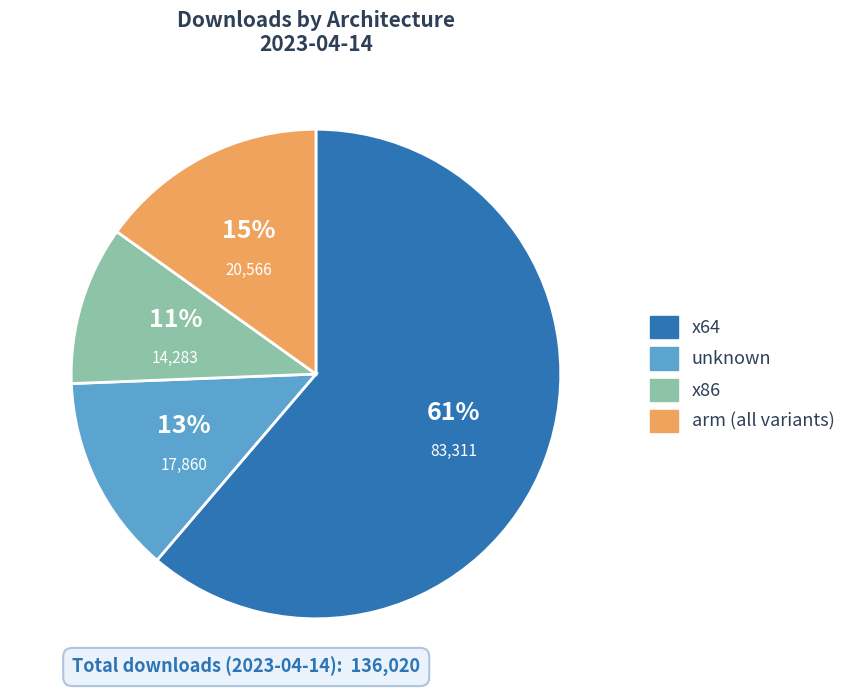

Is there a majority slice in this chart?

Yes